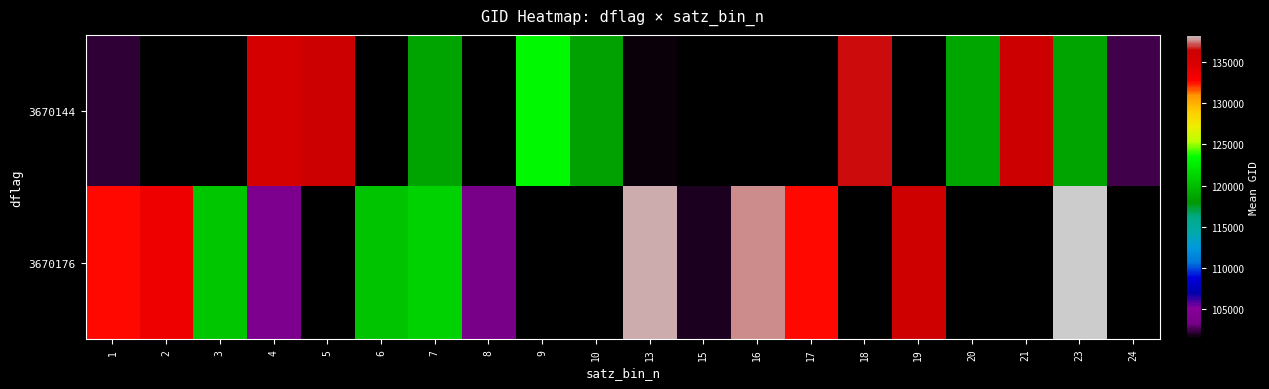

Which category has the lowest value in the 3670176 series?

15